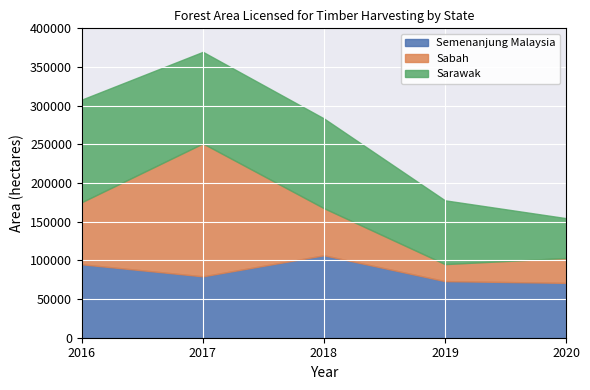

Which series ends up on top after the final intersection of Sarawak and Sabah?

Sarawak